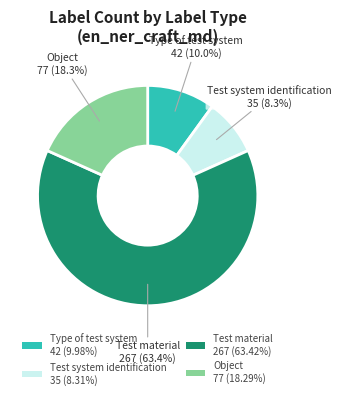

To the nearest percent, what is the difference between the largest and smallest slice percentages?

55%